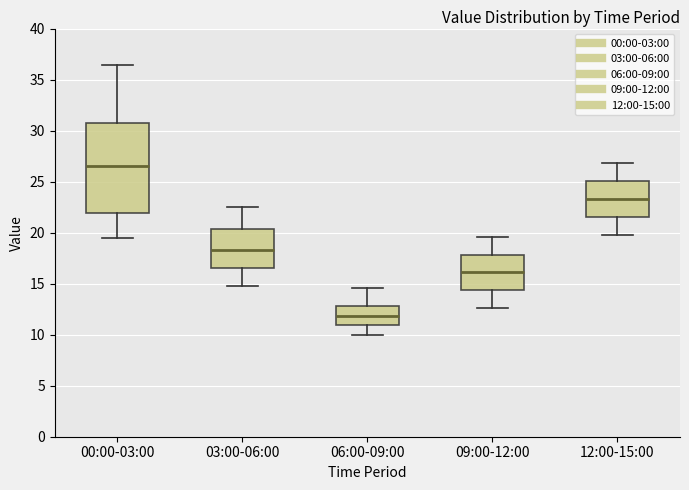

Which box is the tallest, from its lower edge to its upper edge?

00:00-03:00